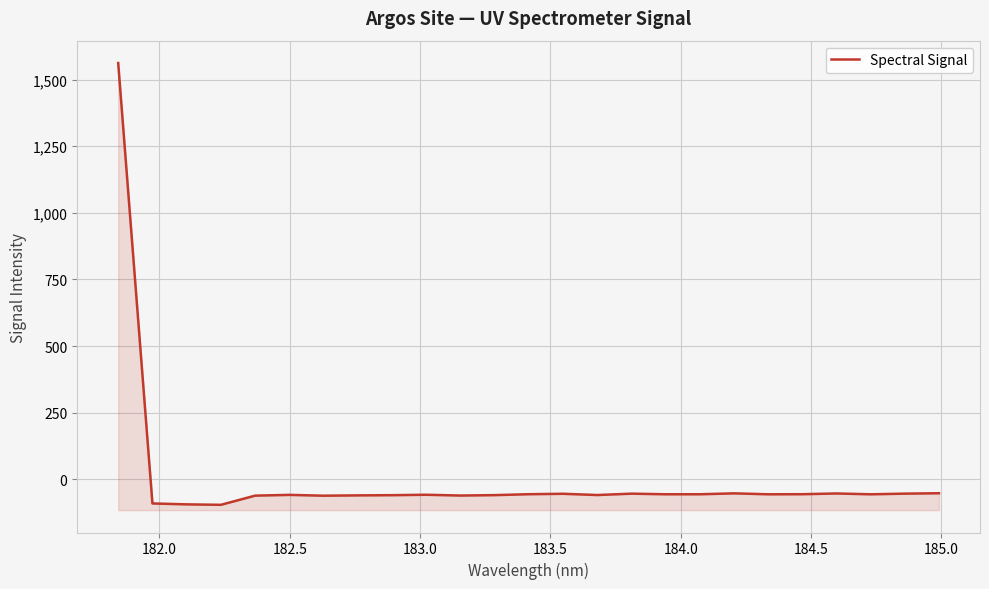

Reading left to right, extract all data points from this chart.

1562.3	-90.4	-93.8	-95.5	-61.1	-58.3	-61.3	-60.1	-59.4	-57.8	-60.7	-59.2	-55.7	-54.1	-58.8	-53.7	-55.9	-55.9	-52.5	-56.0	-55.7	-52.9	-56.0	-53.6	-52.1